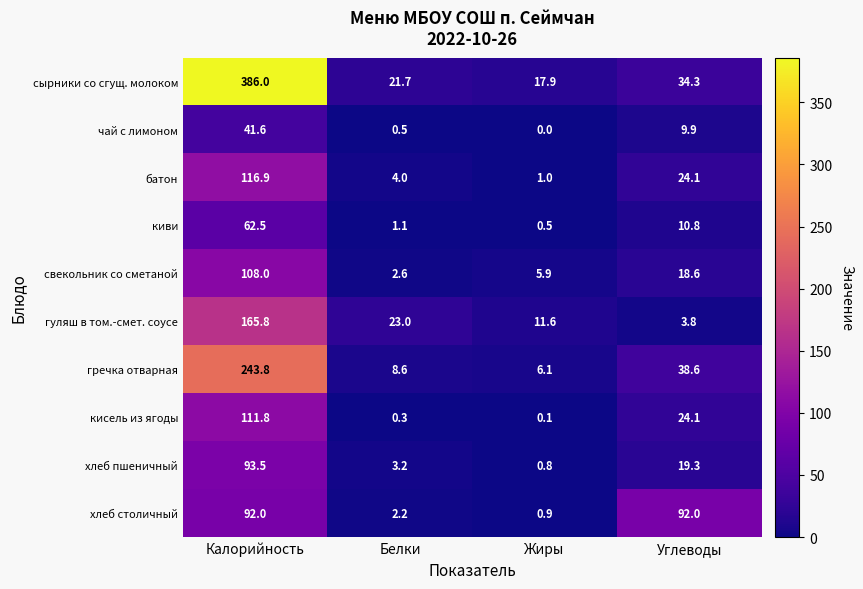

Count the number of data series in this chart.

10